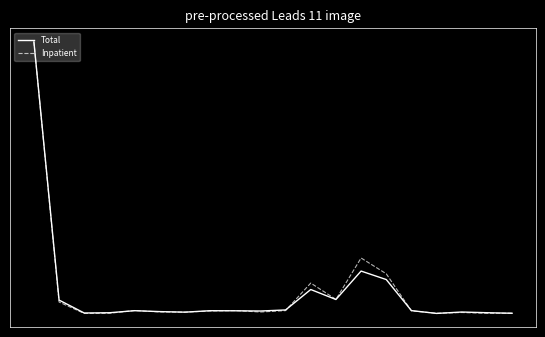

Does the chart have visible grid lines?

No